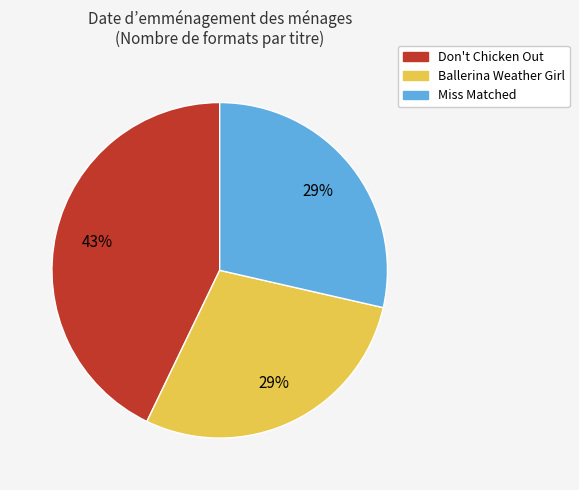

Is it true that Don't Chicken Out is 43% of the pie?

True